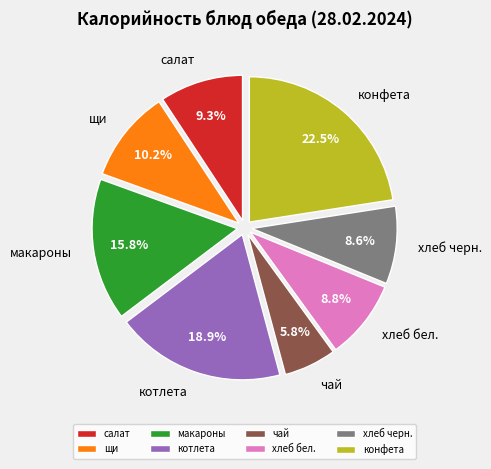

What is the largest slice in the pie chart?

конфета